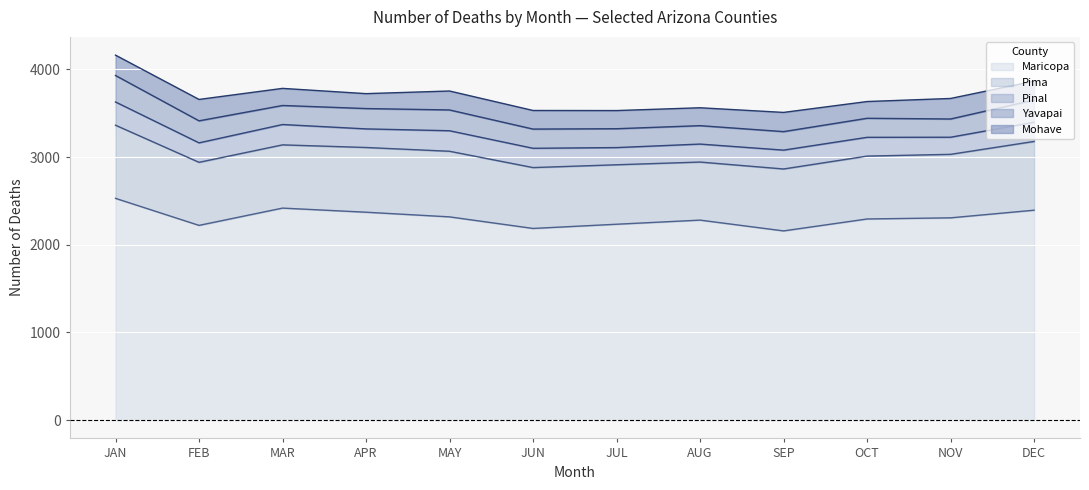

What is the spread (max minus min) of values at APR?

2201